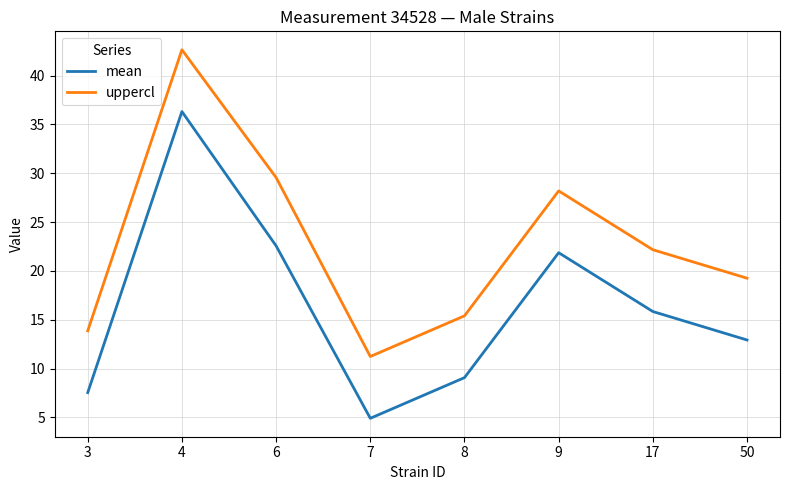

At which label does mean first exceed 15?

4